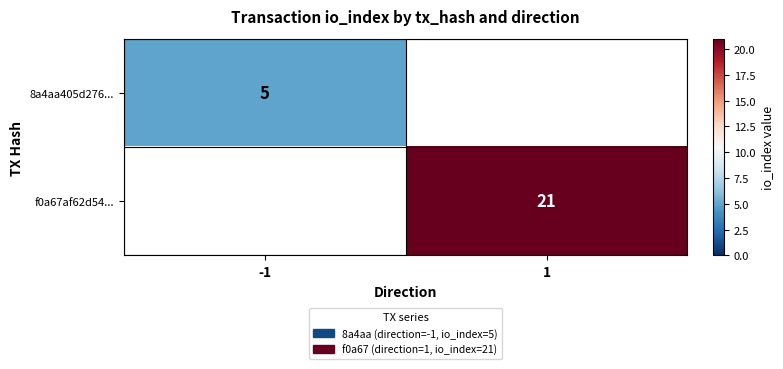

The 8a4aa405d276... series shows 3 at -1. True or false?

False